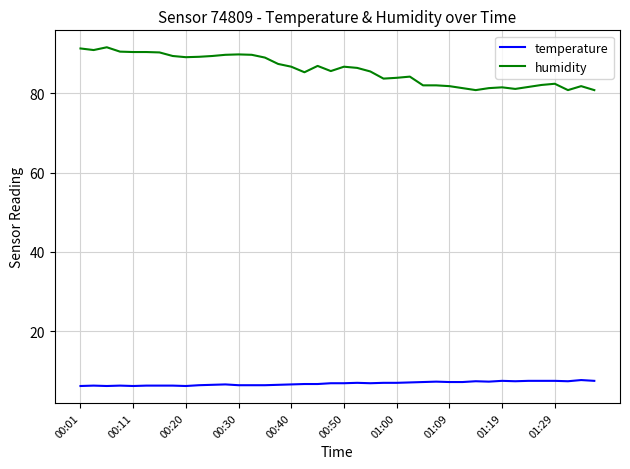

Rank the series by their maximum value, from lowest to highest.

temperature, humidity